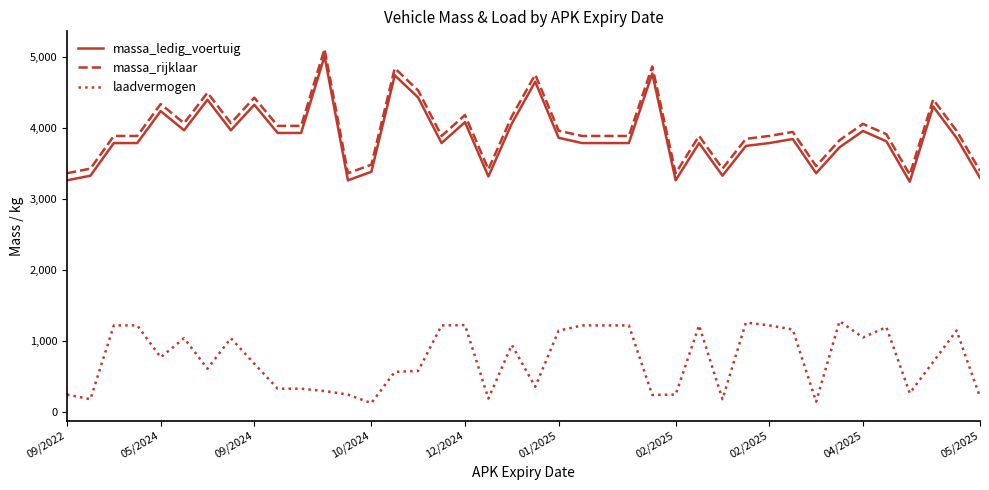

What is the difference between the maximum and minimum values in the massa_rijklaar series?

1770